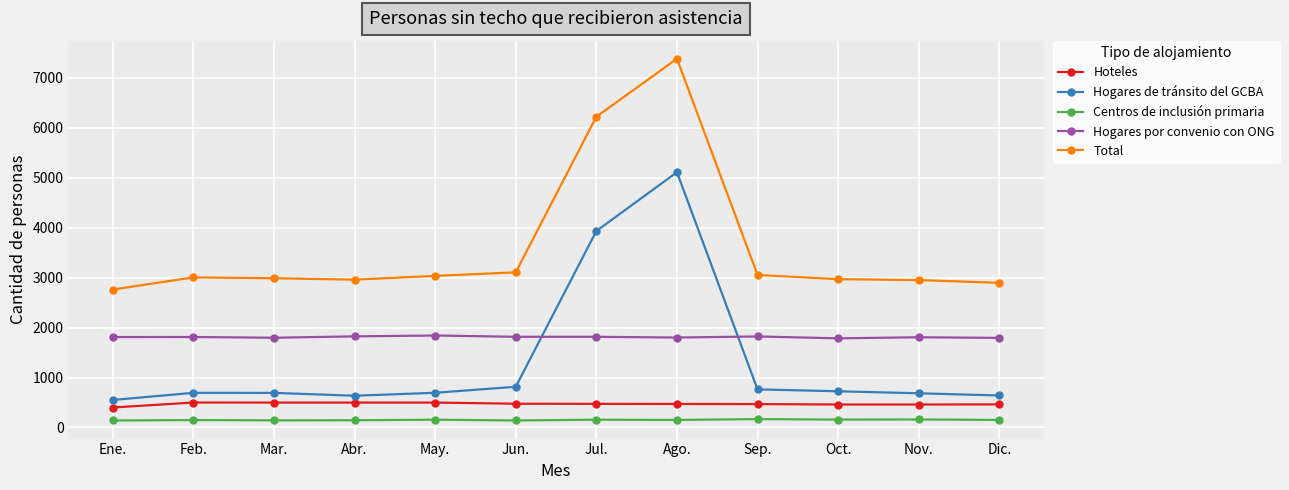

What is the label of the 8th point from the left?

Ago.